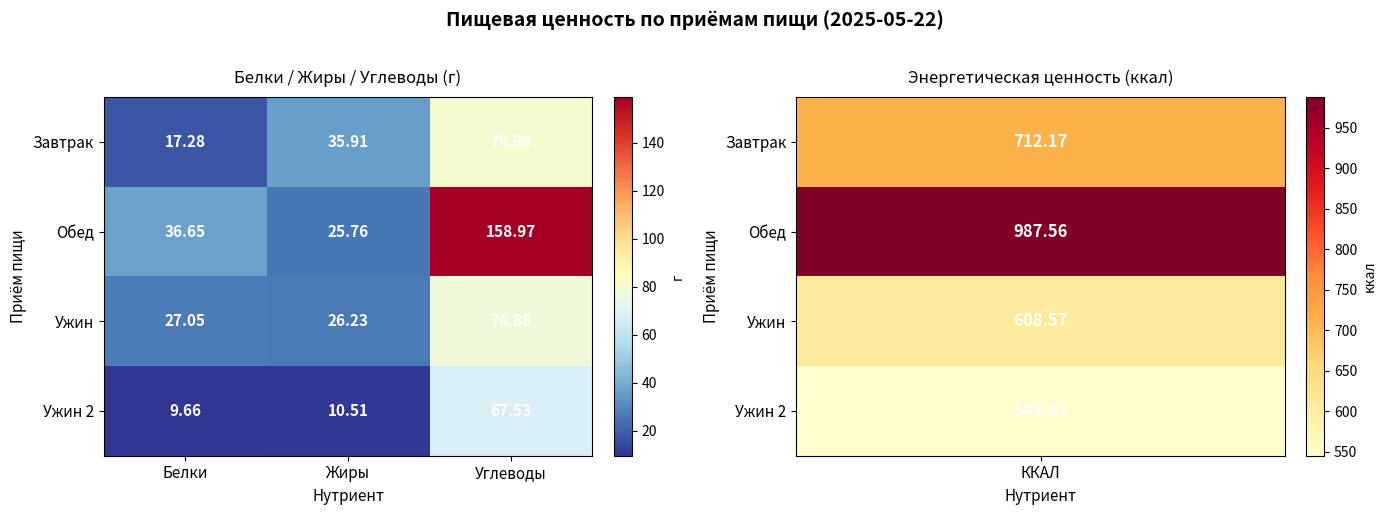

Which label corresponds to the largest value in the chart?

Углеводы